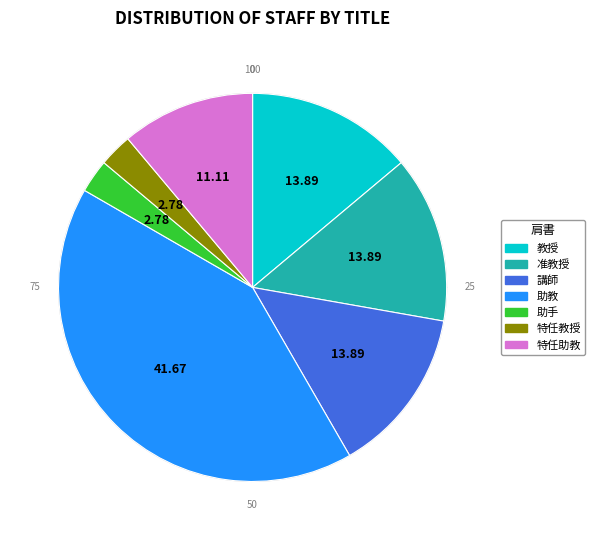

Does 特任教授 account for over 50% of the chart?

No